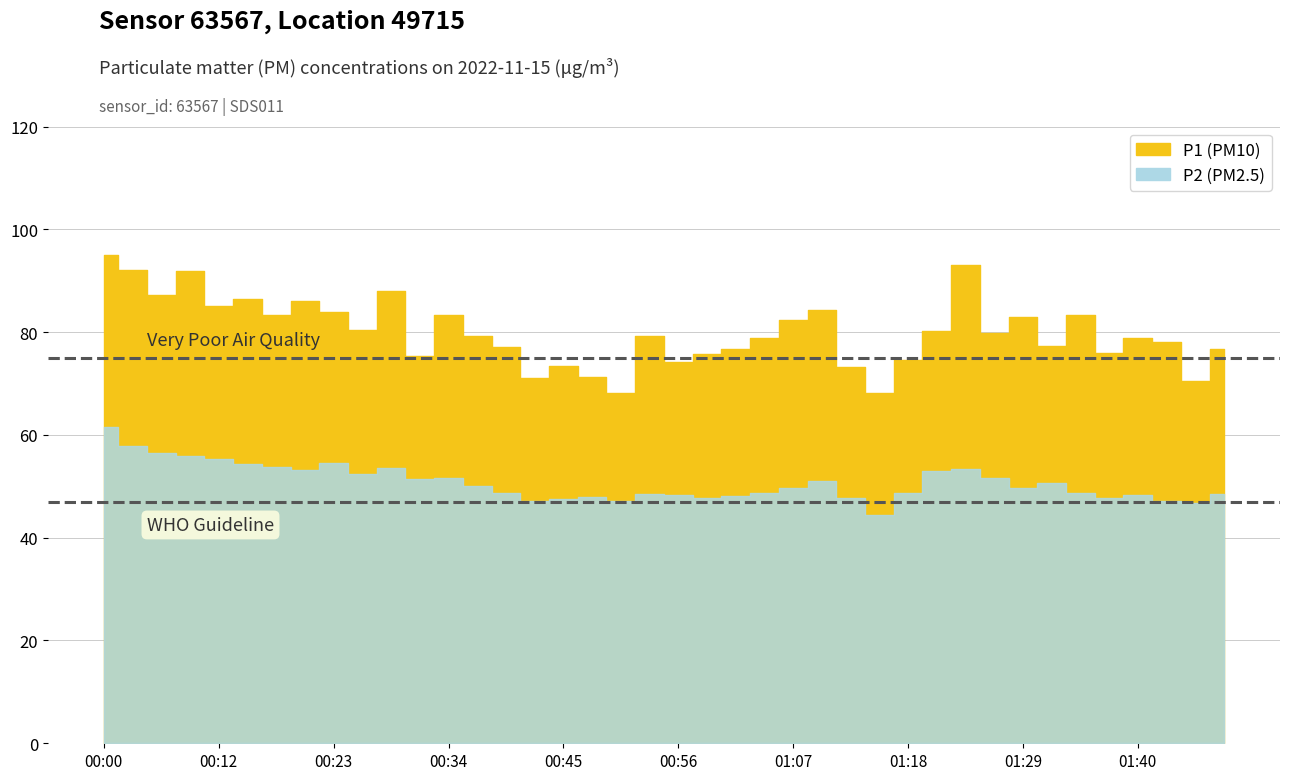

The value of P1 at 01:26 is 79.8. True or false?

True